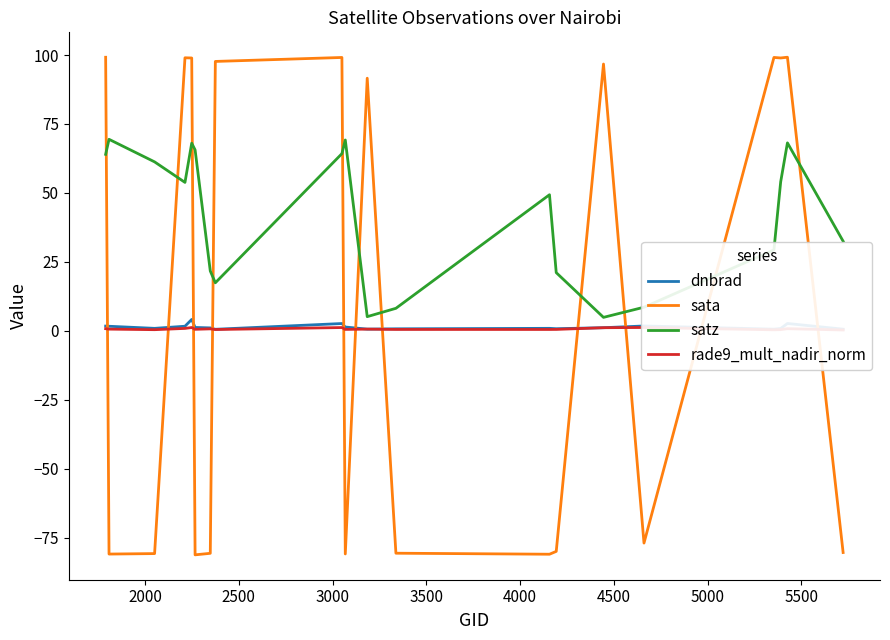

After their last crossing, which series has the higher values: sata or satz?

satz